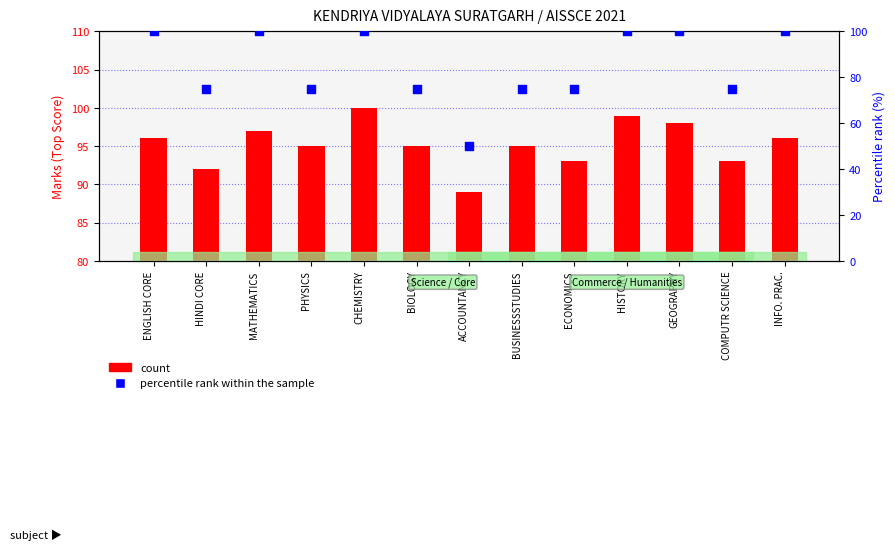

What are all the series names shown in the legend?

count, percentile rank within the sample